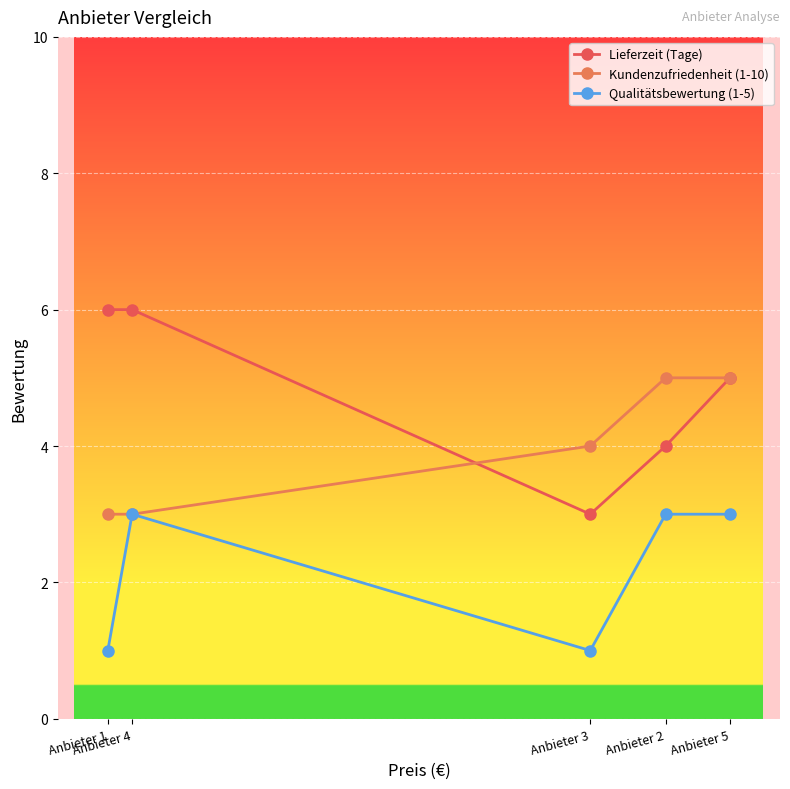

Count the number of data series in this chart.

3